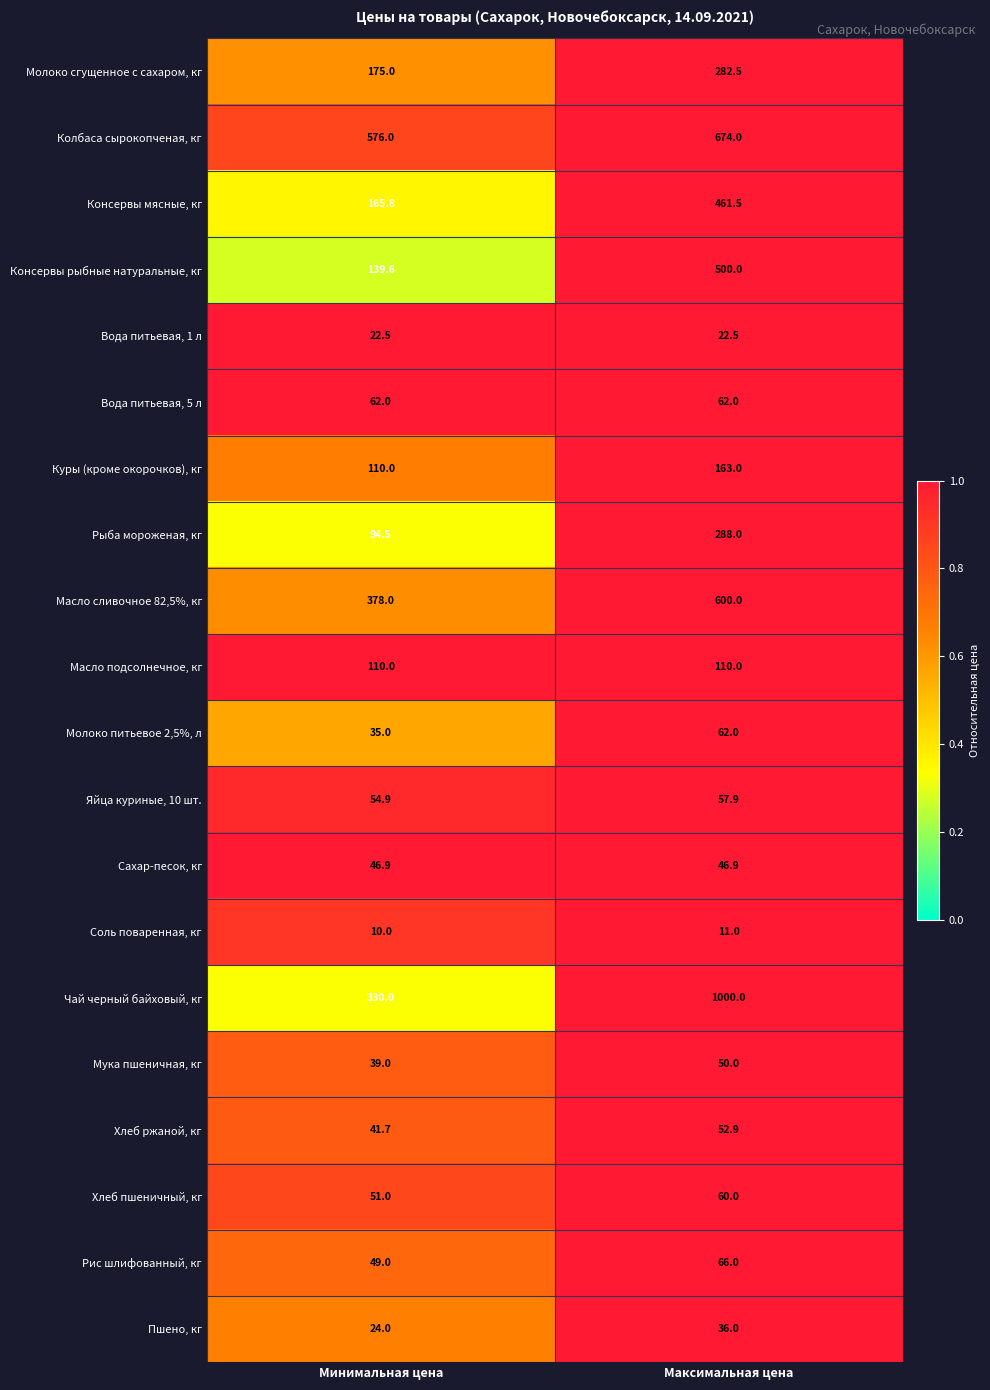

Which label corresponds to the largest value in the chart?

Максимальная цена